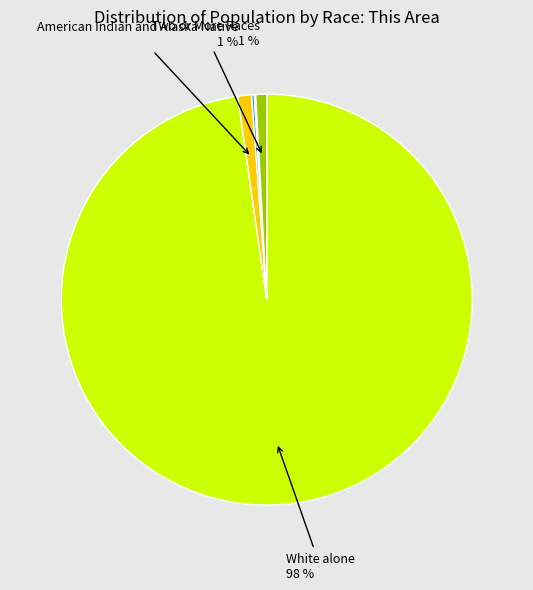

To the nearest percent, what is the difference between the largest and smallest slice percentages?

98%